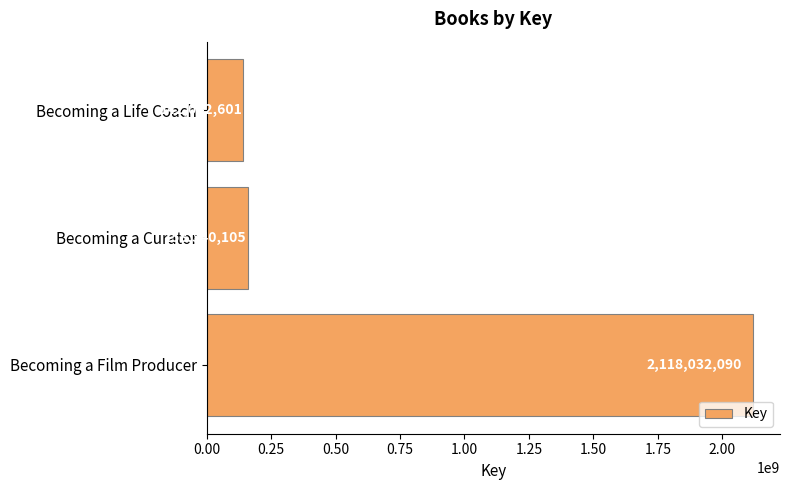

The chart shows a value of 537284566 at Becoming a Film Producer. True or false?

False